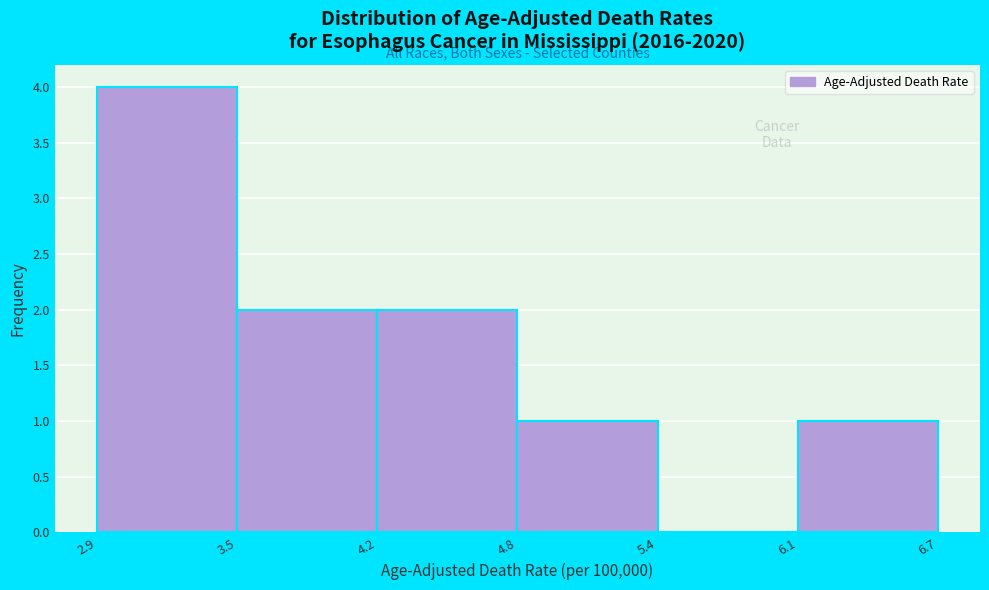

How tall is the bar that spans 6.1 to 6.7 on the x-axis? The values are not printed on the chart, so give them approximately, as read against the axis.

1